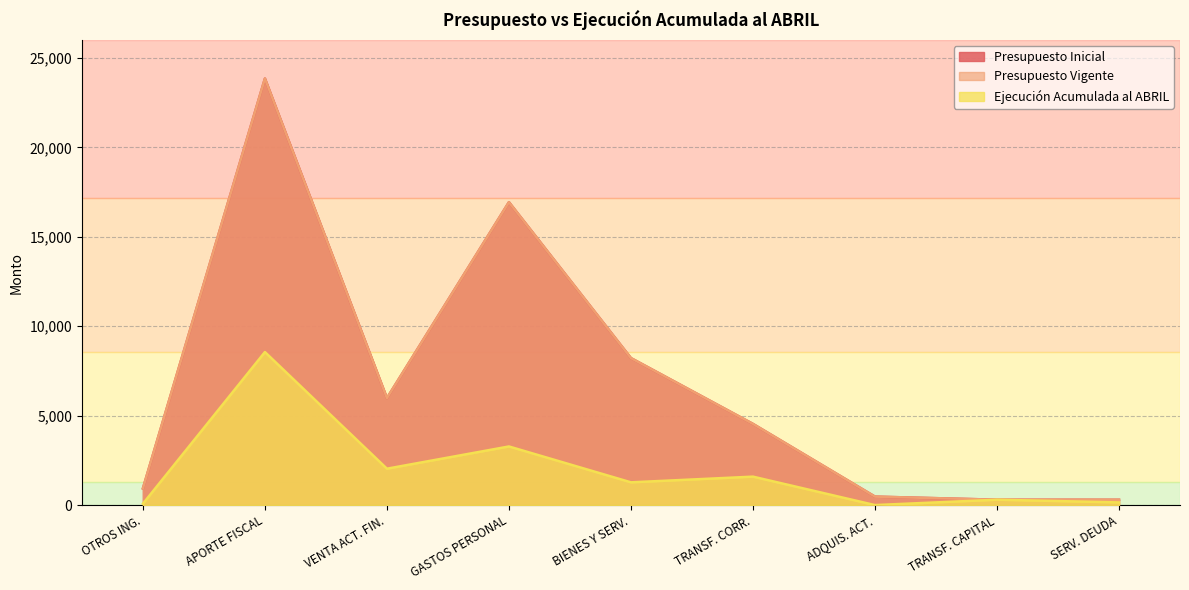

The value of Ejecución Acumulada al ABRIL at TRANSF. CORR. is 1590. True or false?

True